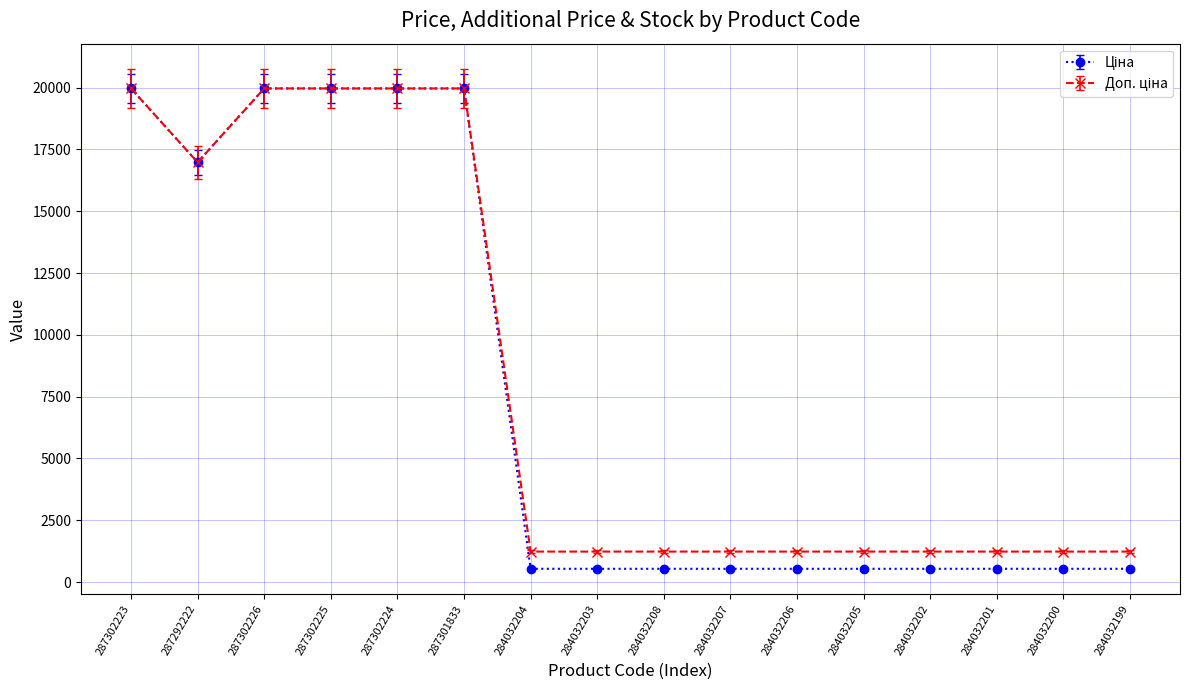

What is the total value across all series at 284032204?

1774.4